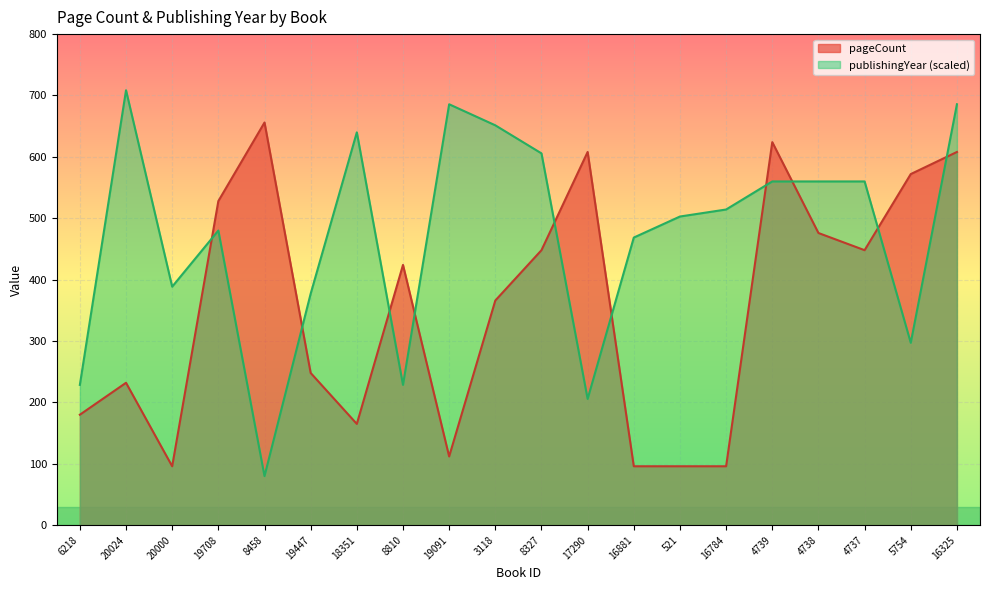

What is the approximate value of publishingYear at 19447?

377.1